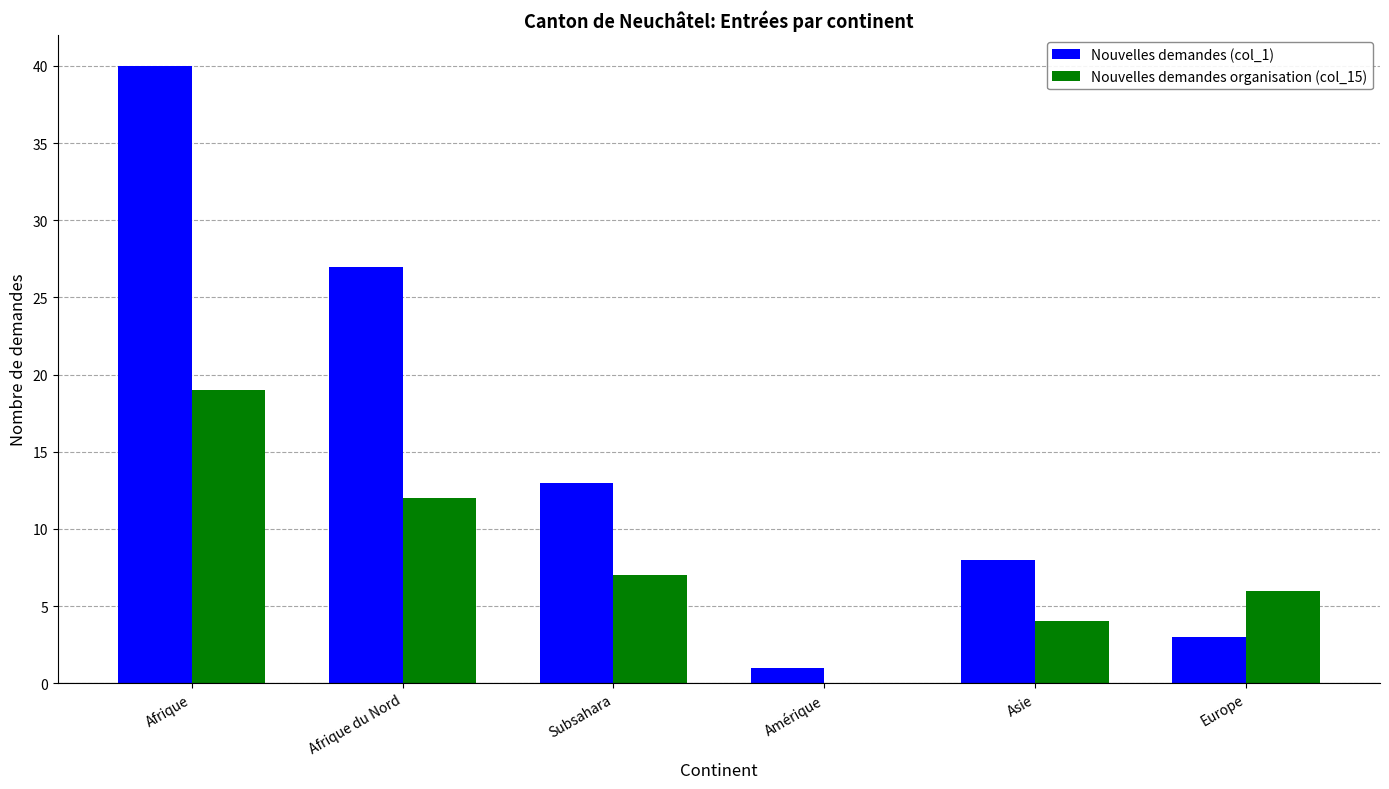

The Nouvelles demandes (col_1) series shows 13 at Subsahara. True or false?

True